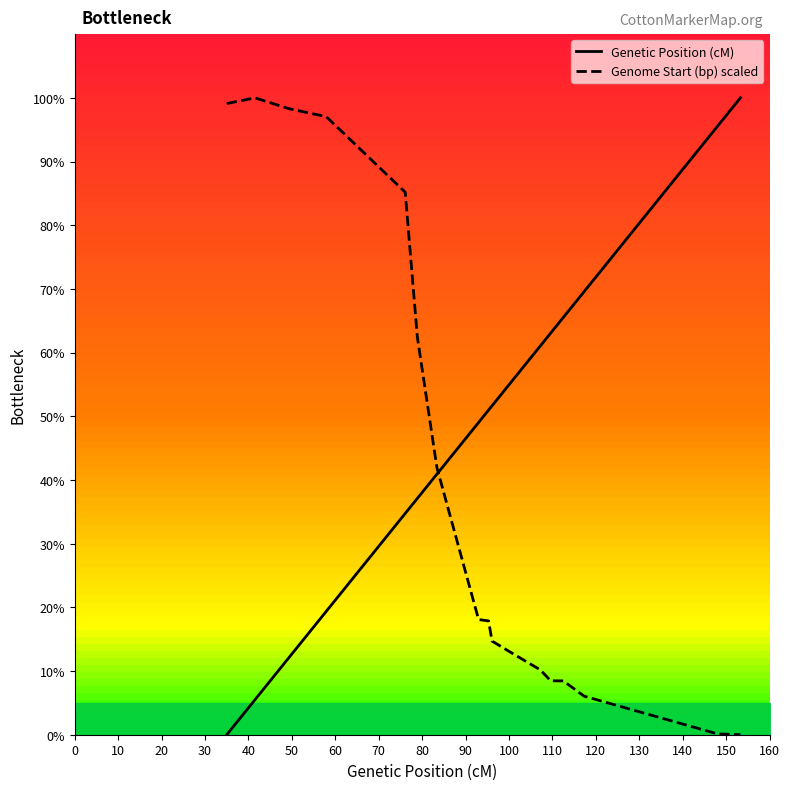

The Genome Start (bp) scaled series shows 12.6 at 100. True or false?

True